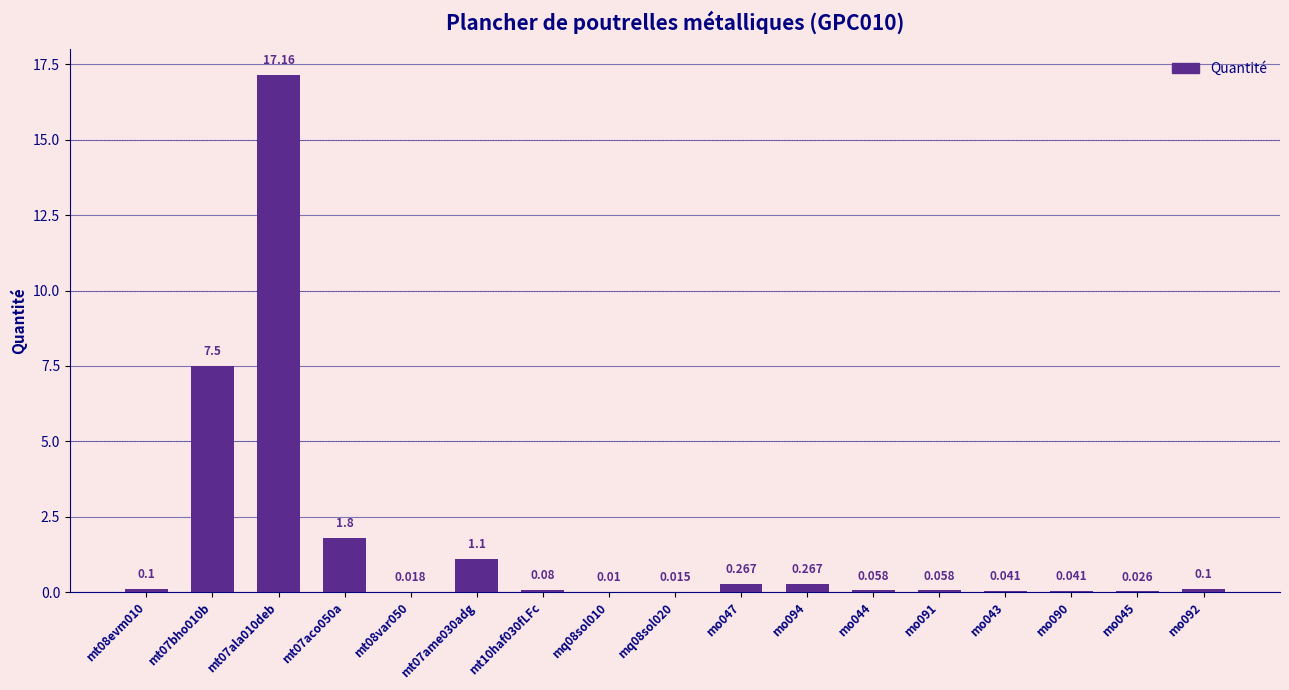

Which label corresponds to the smallest value in the chart?

mq08sol010